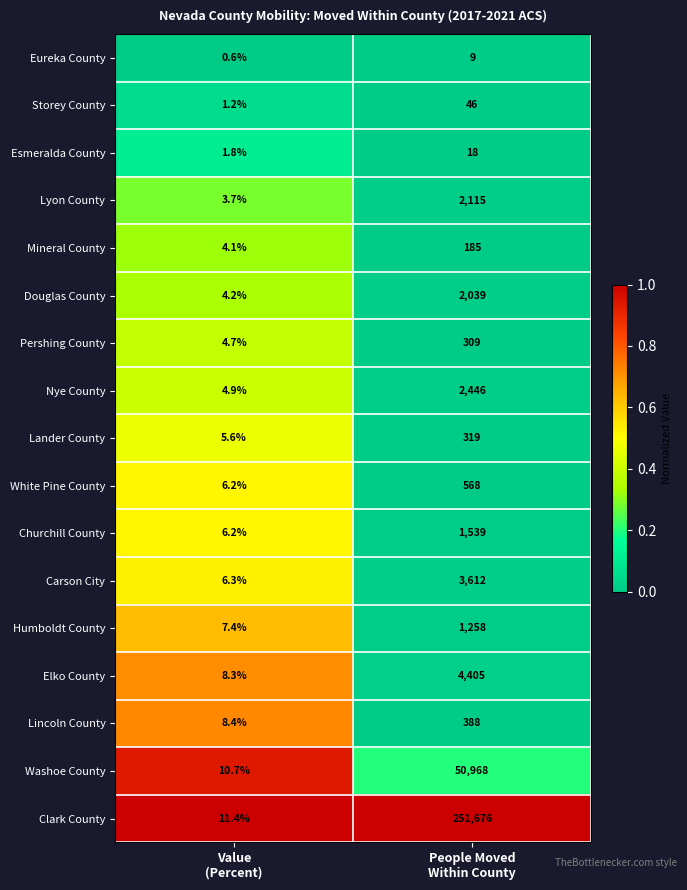

Which series has the widest spread of values?

Clark County